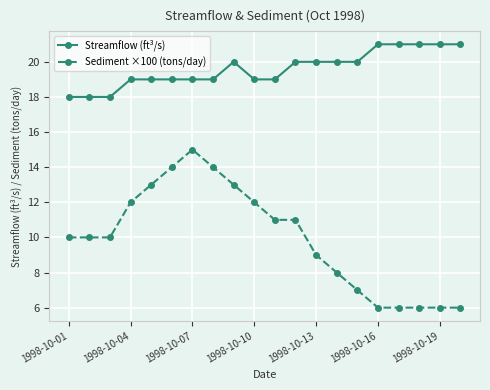

What is the difference between the maximum and minimum values in the Sediment ×100 (tons/day) series?

9.0